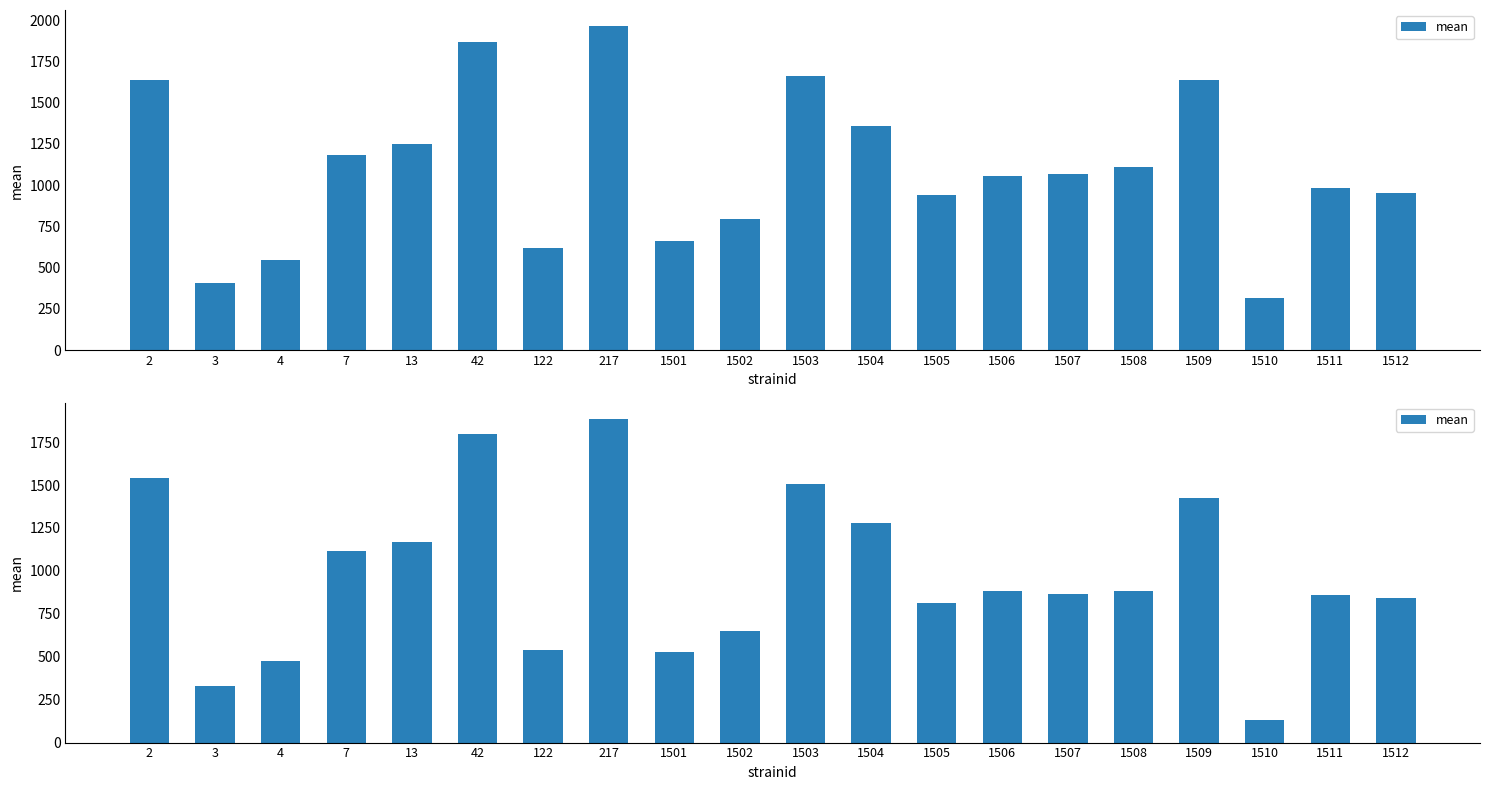

Reading left to right, extract all data points from this chart.

1540.7	331.9	475.0	1114.1	1168.5	1796.8	541.5	1886.6	525.0	652.0	1508.3	1281.5	813.9	885.6	867.3	882.8	1426.7	132.2	860.8	841.6